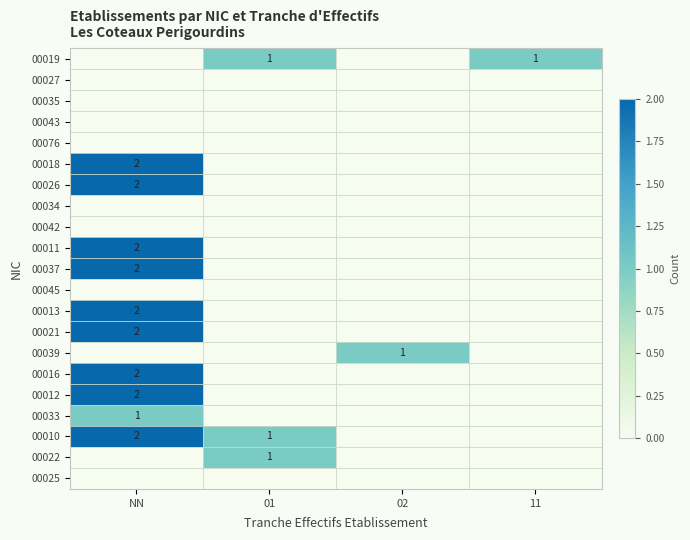

Is it true that 00013 equals 3 at NN?

False